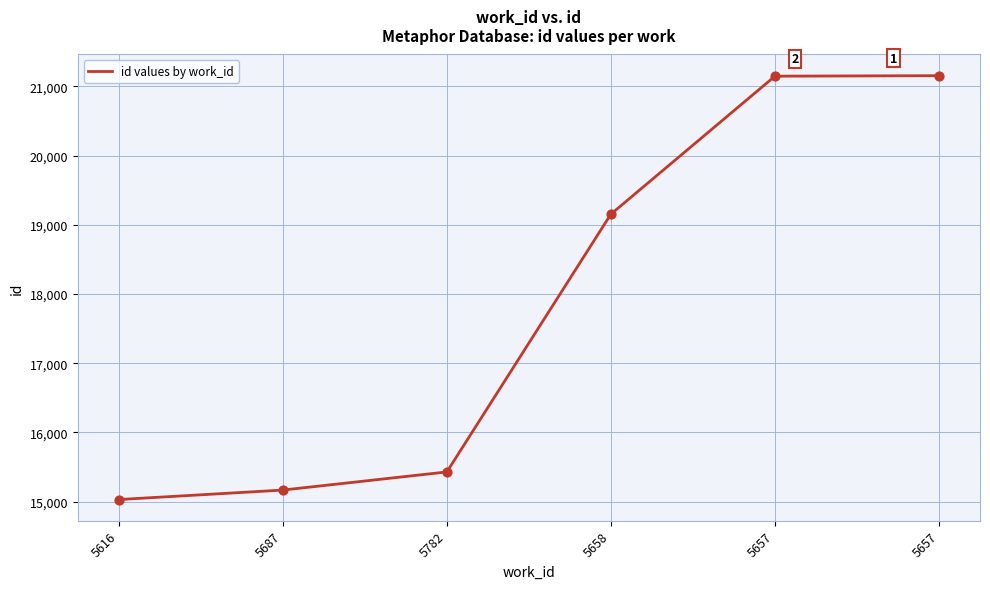

Is this an area chart (filled region under the line)?

No